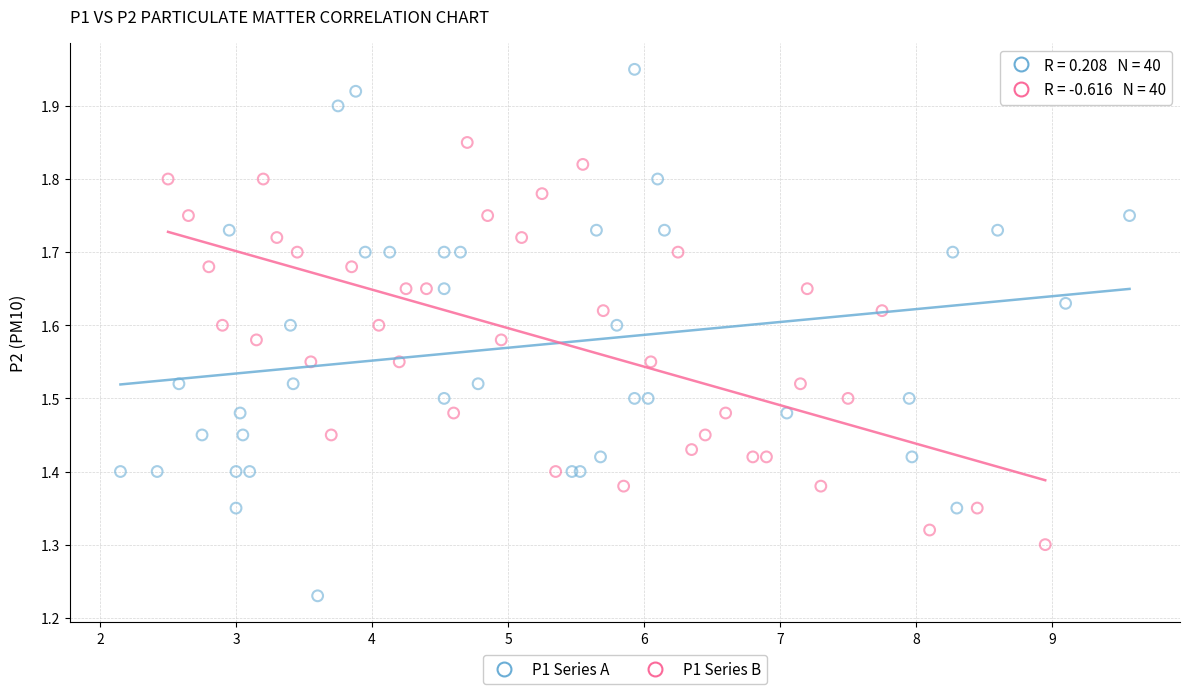

Which series reaches the maximum Y coordinate?

P1 Series A